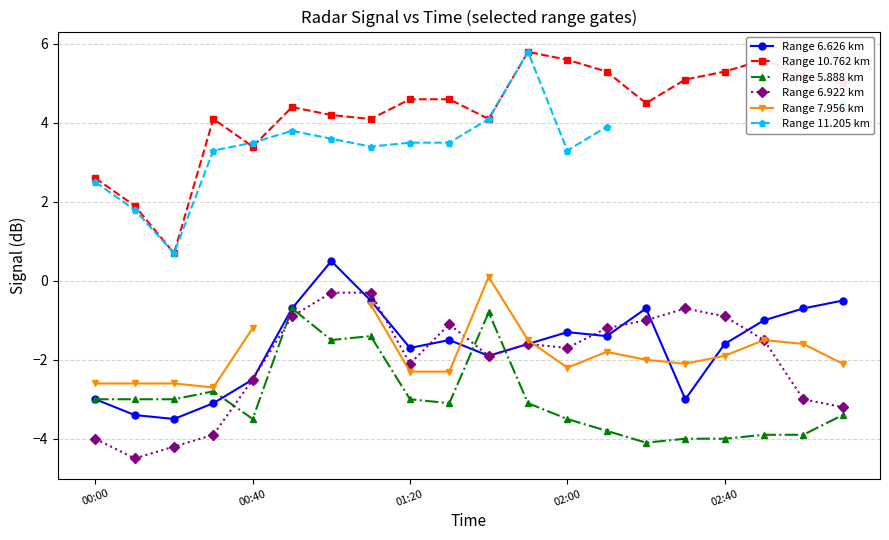

True or false: Range 10.762 km and Range 5.888 km cross at least once.

False